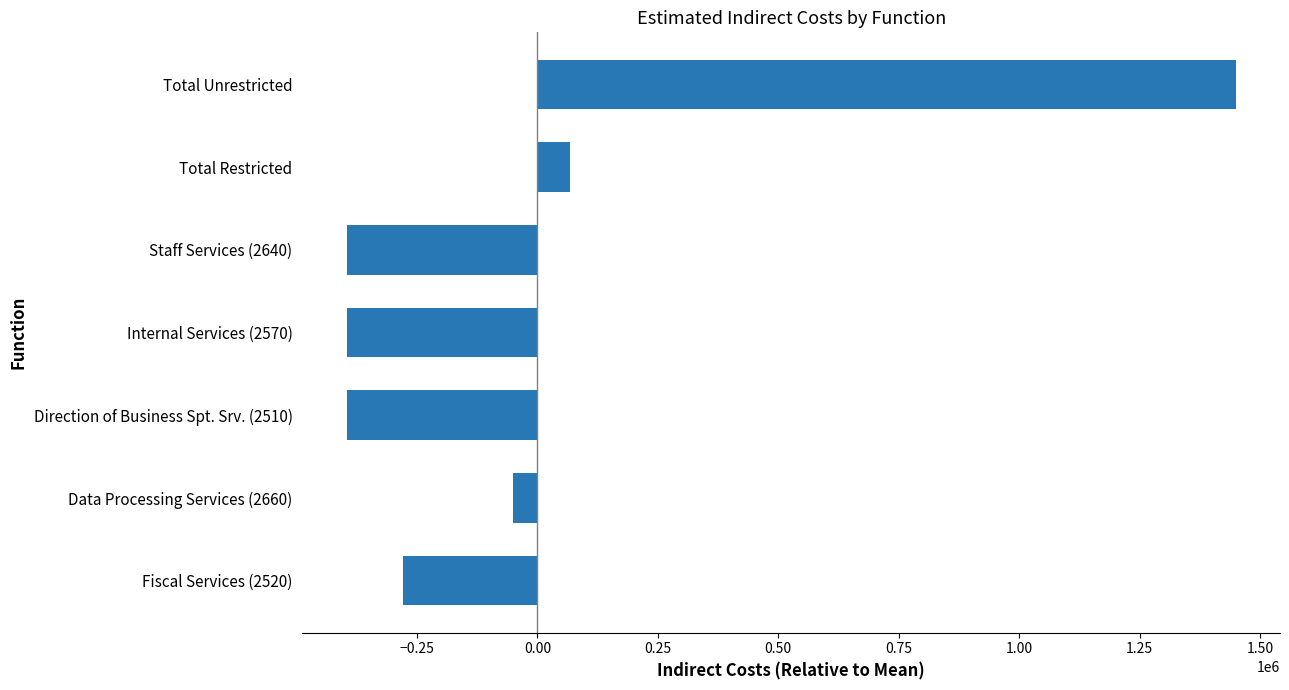

What is the smallest value displayed?

-395818.9